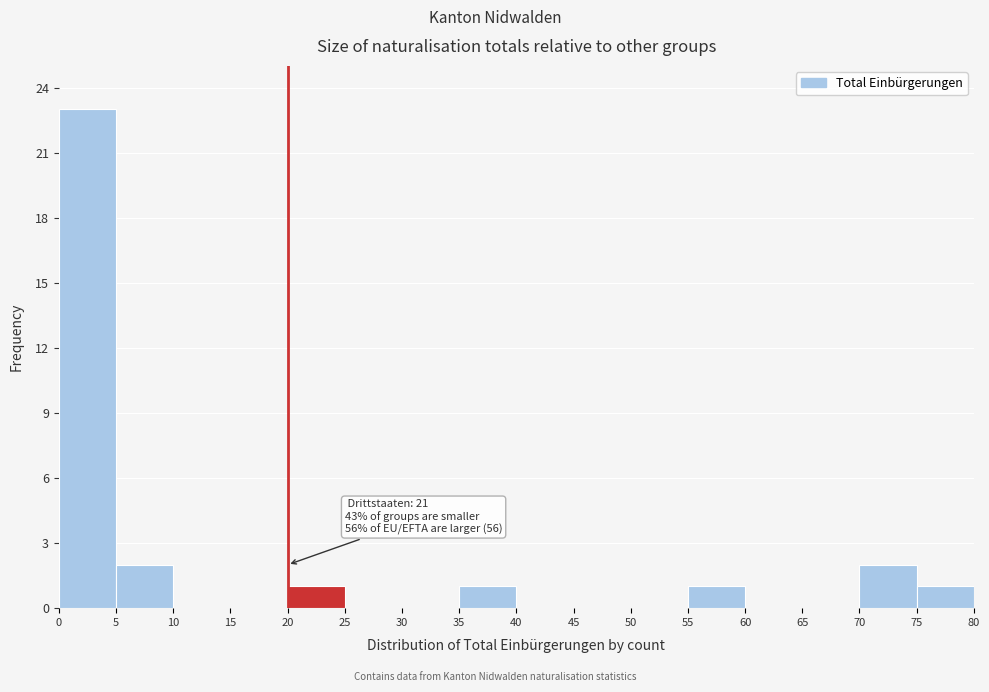

Which range on the x-axis has the tallest bar?

0 to 5